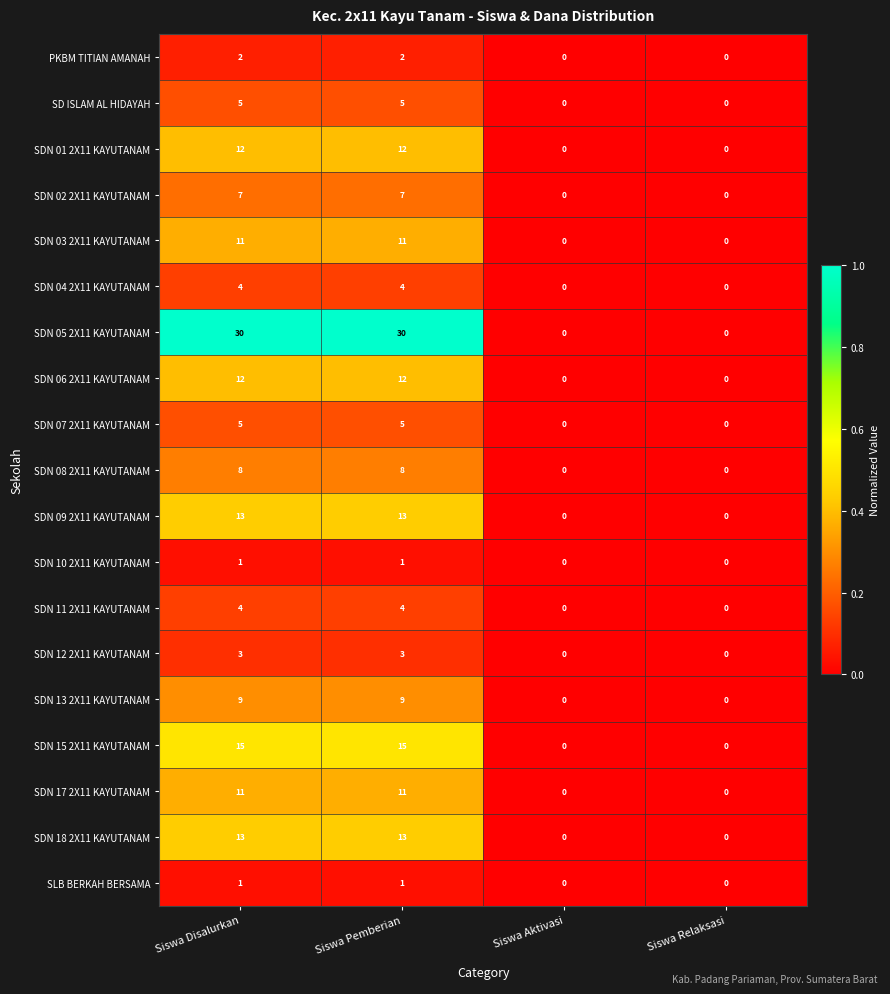

Is it true that SDN 17 2X11 KAYUTANAM equals -4 at Siswa Aktivasi?

False